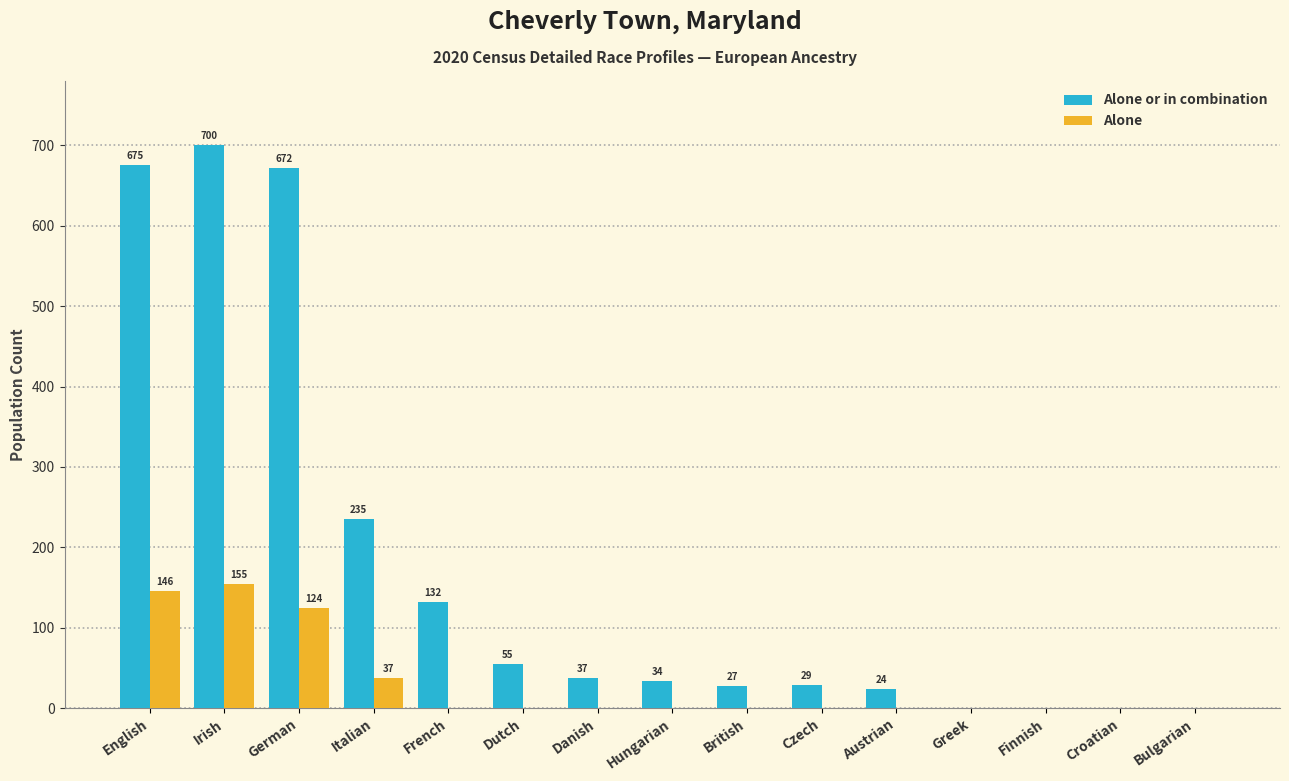

Is it true that Alone or in combination equals 37 at Danish?

True